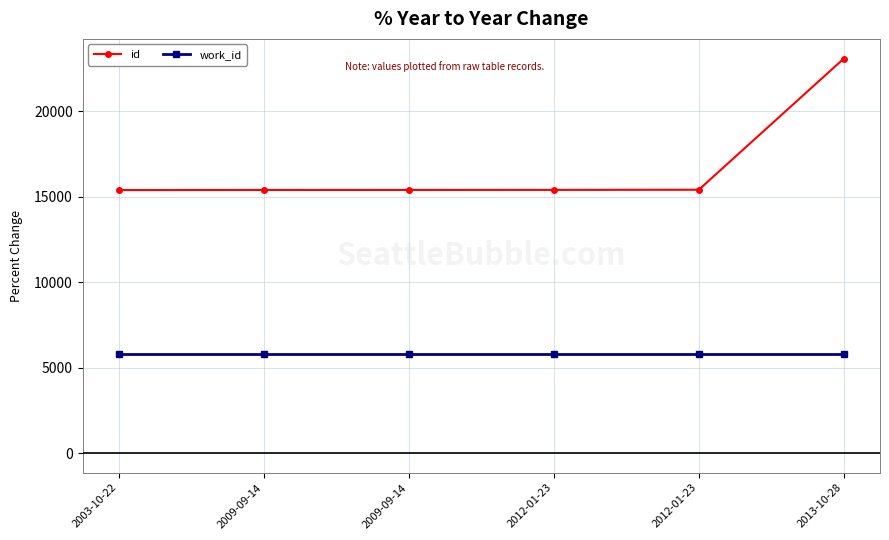

Rank the series by their maximum value, from highest to lowest.

id, work_id